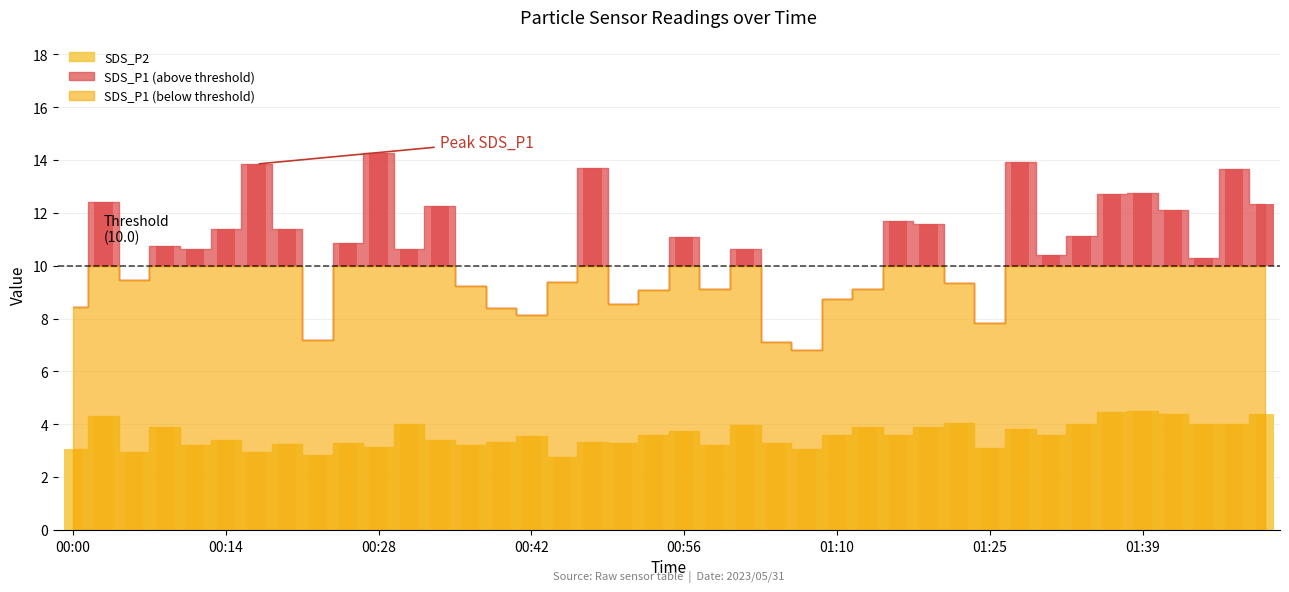

Reading right to left, transcribe all the data shown in this chart.

4.4	4.0	4.0	4.4	4.5	4.5	4.0	3.6	3.8	3.1	4.0	3.9	3.6	3.9	3.6	3.0	3.3	4.0	3.2	3.8	3.6	3.3	3.3	2.8	3.5	3.3	3.2	3.4	4.0	3.1	3.3	2.9	3.2	3.0	3.4	3.2	3.9	3.0	4.3	3.0